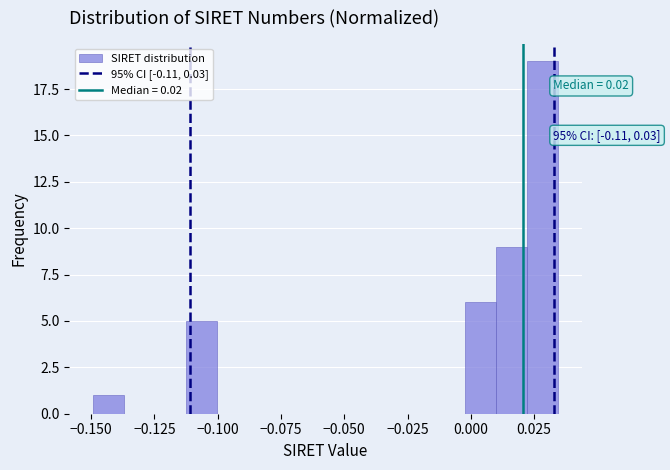

Read against the x-axis, roughly where is the centre of the tallest bar?

0.030